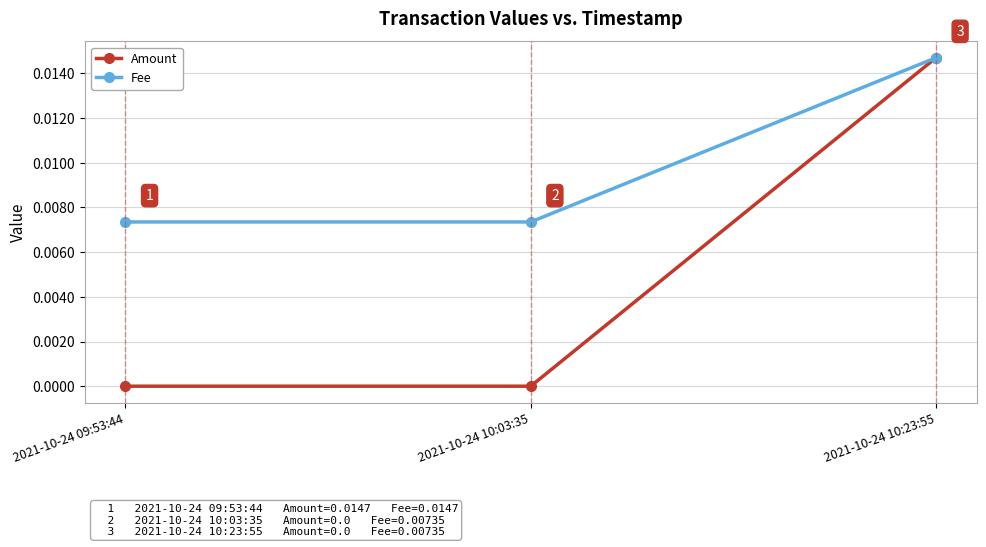

What position from the right is 2021-10-24 09:53:44?

3